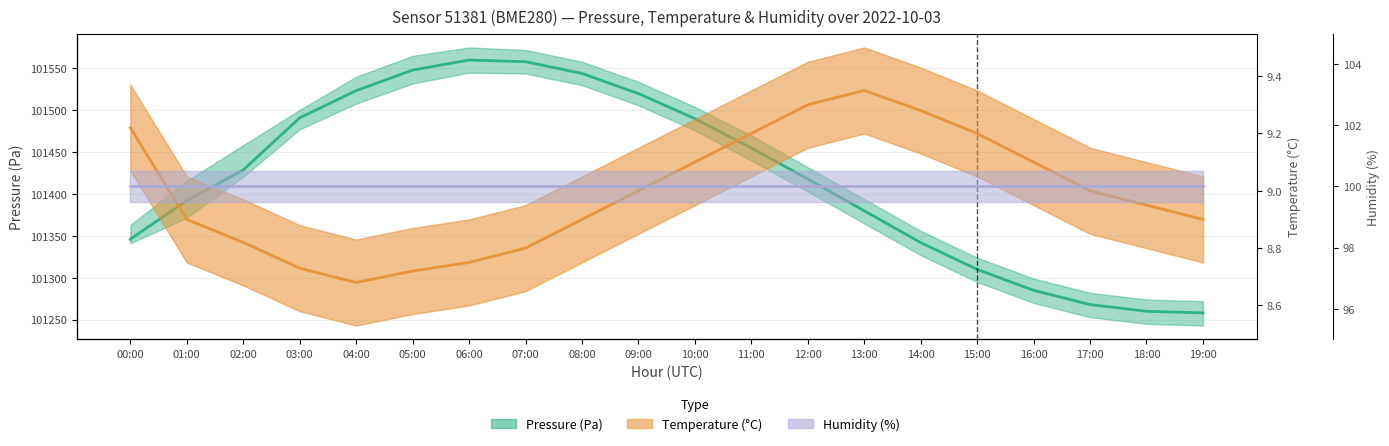

What value does the Temperature (°C) series have at 08:00?

8.9